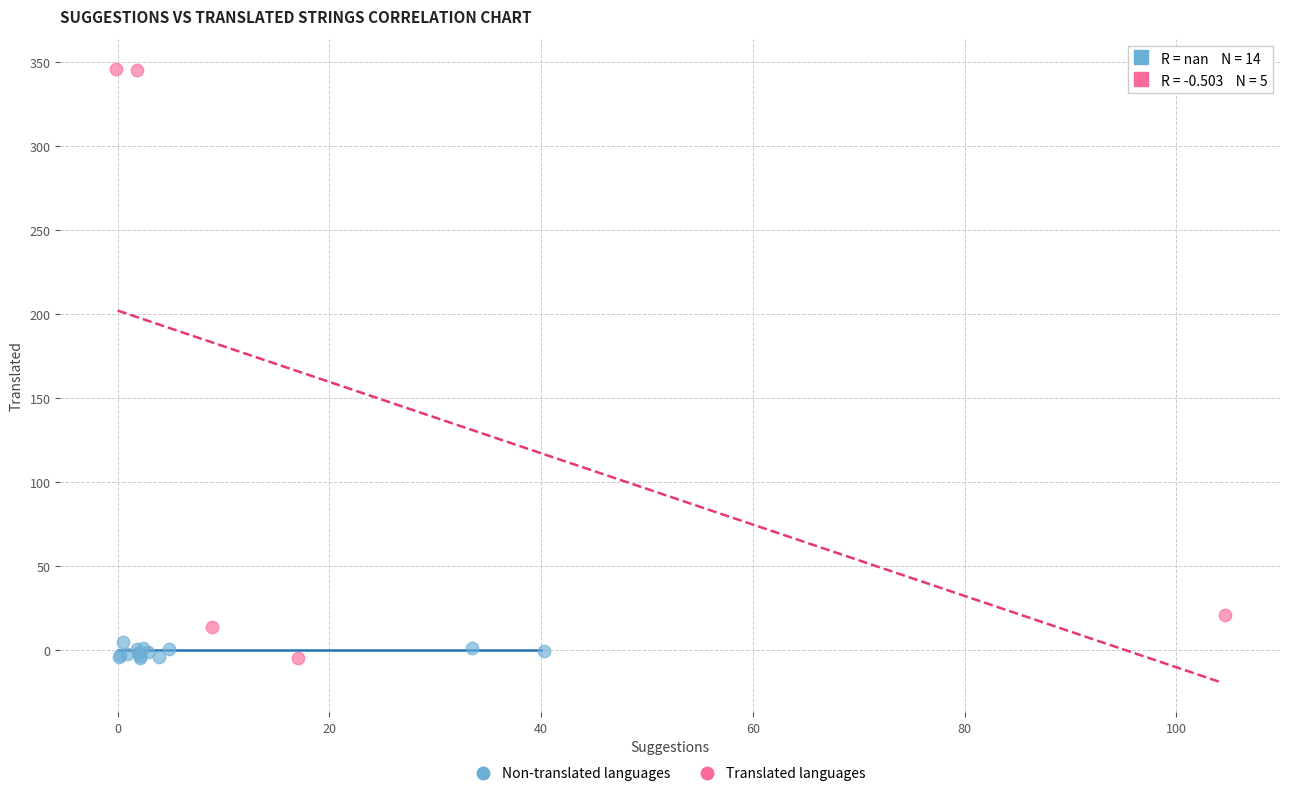

Which series has the largest Y range (max minus min)?

Translated languages